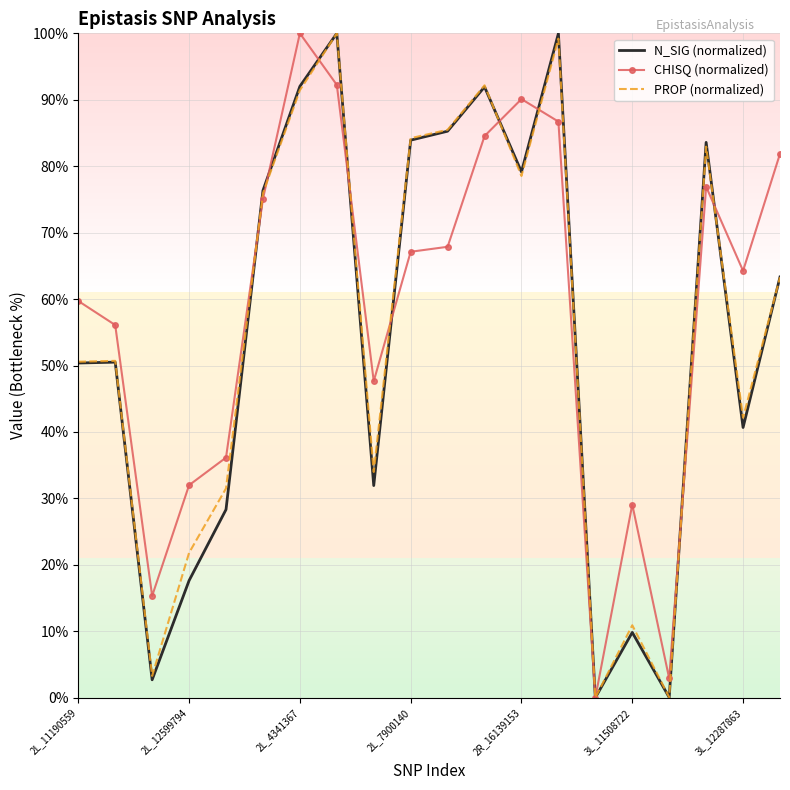

What is the highest value of the N_SIG (normalized) series?

100.0